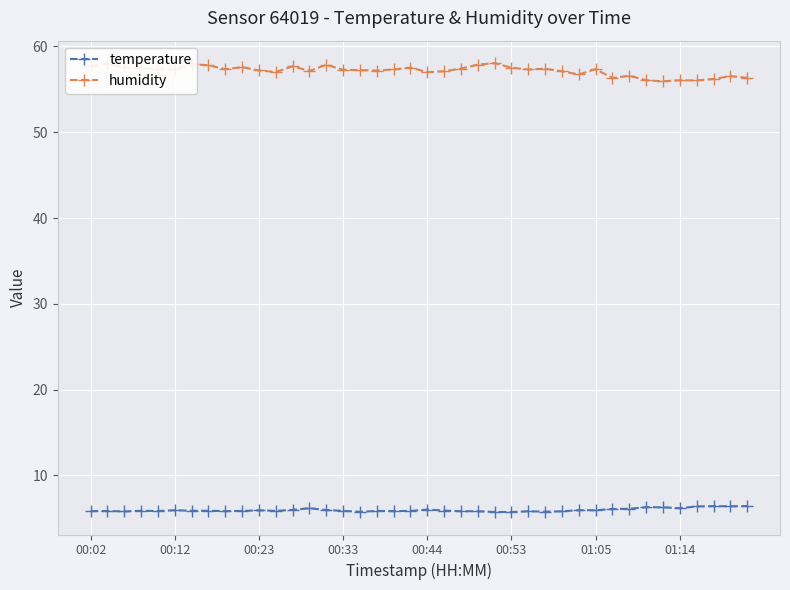

True or false: humidity and temperature intersect in this chart.

False